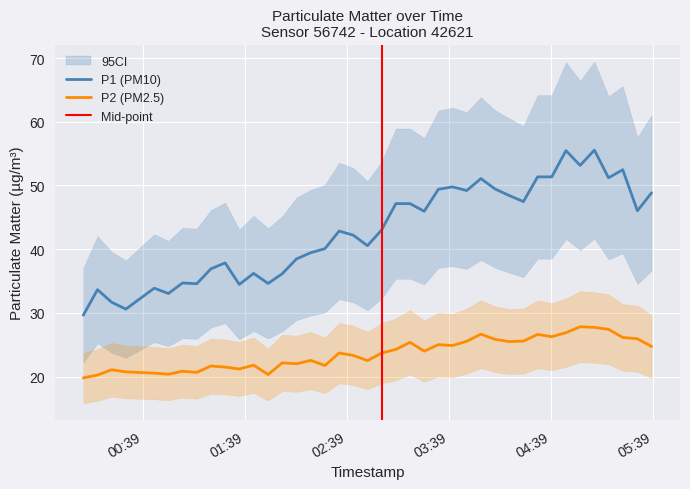

True or false: P2 (PM2.5) and P1 (PM10) cross at least once.

False